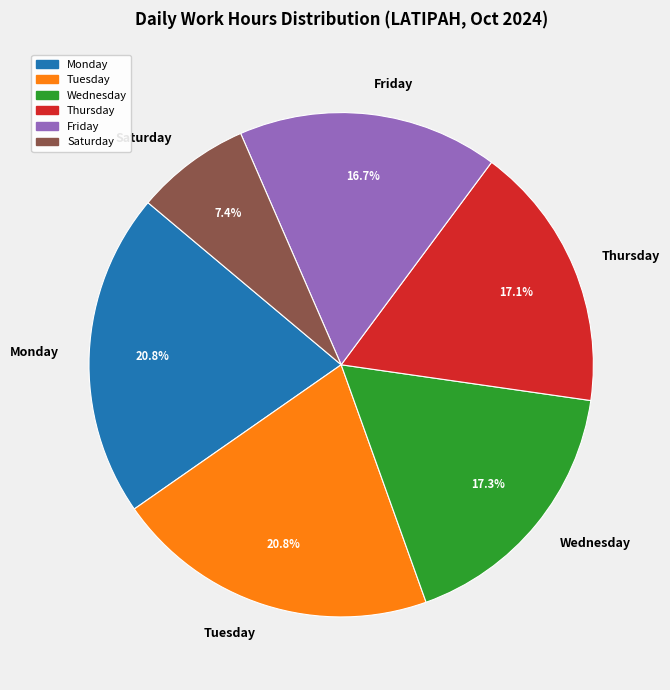

Approximately how many times larger is the value at Thursday compared to Wednesday?

1.0